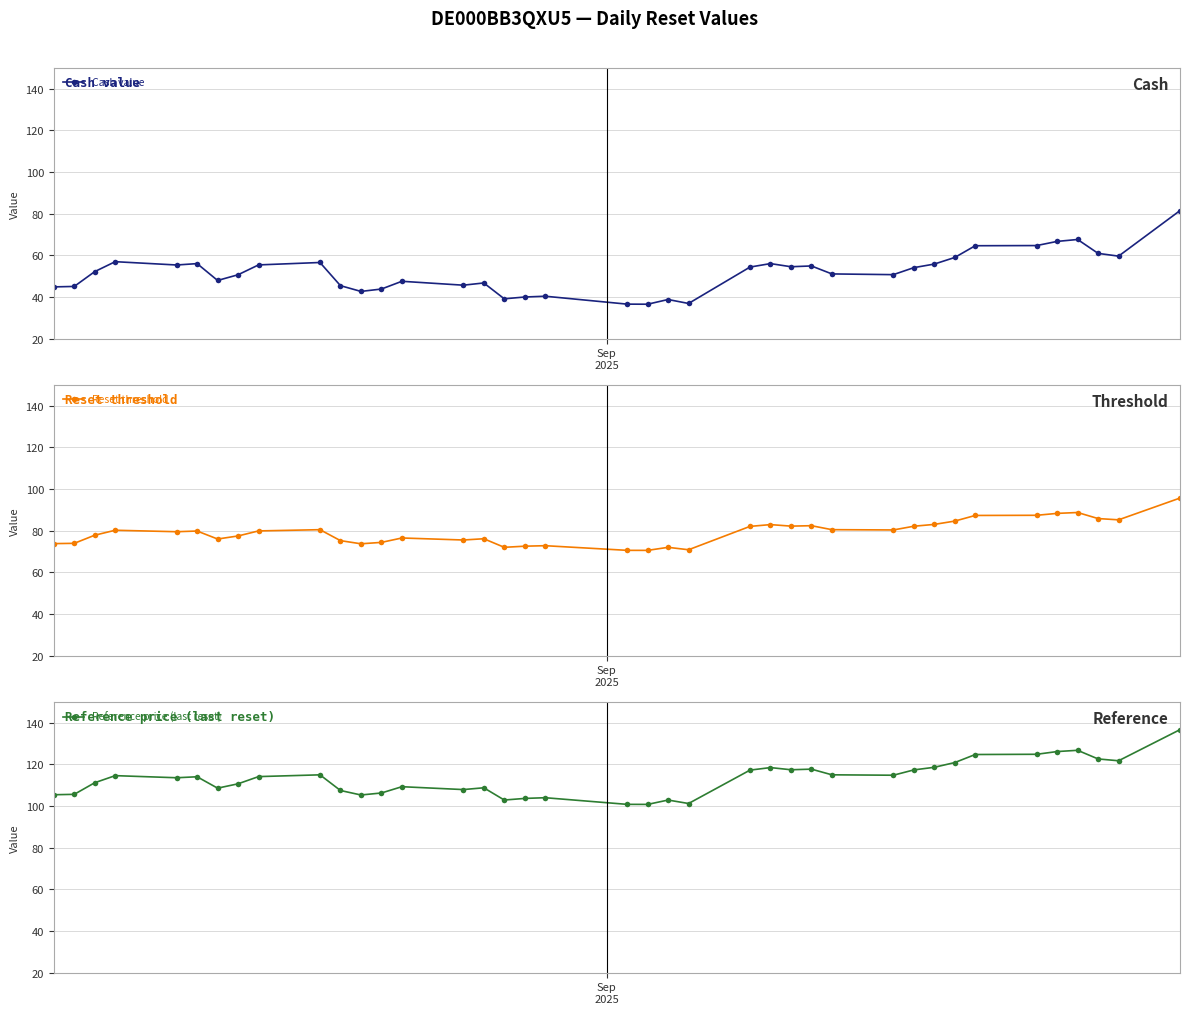

True or false: Reference price (last reset) and Cash value cross at least once.

False